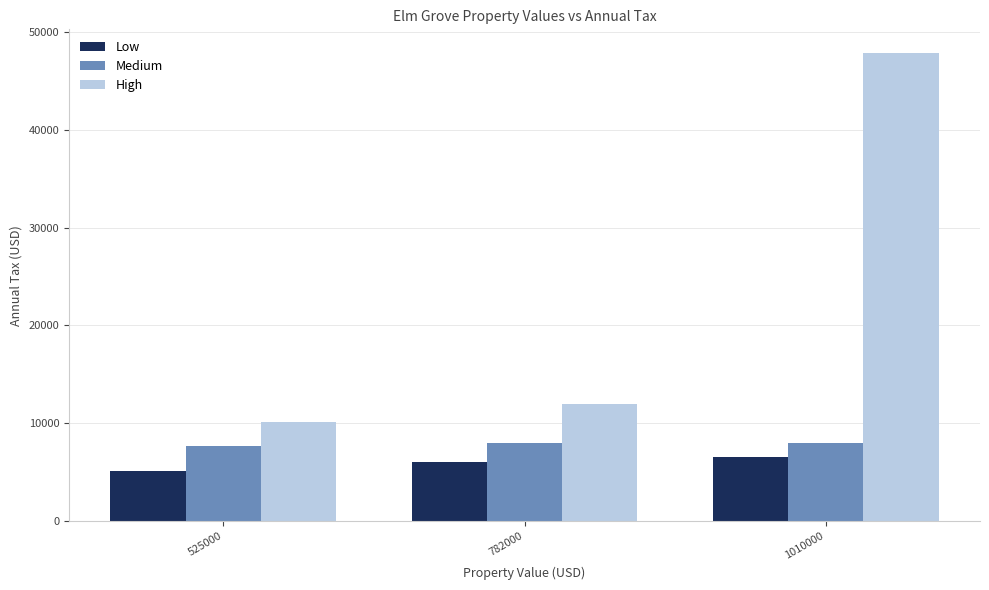

At 1010000, list the series in order from smallest to largest.

Low, Medium, High